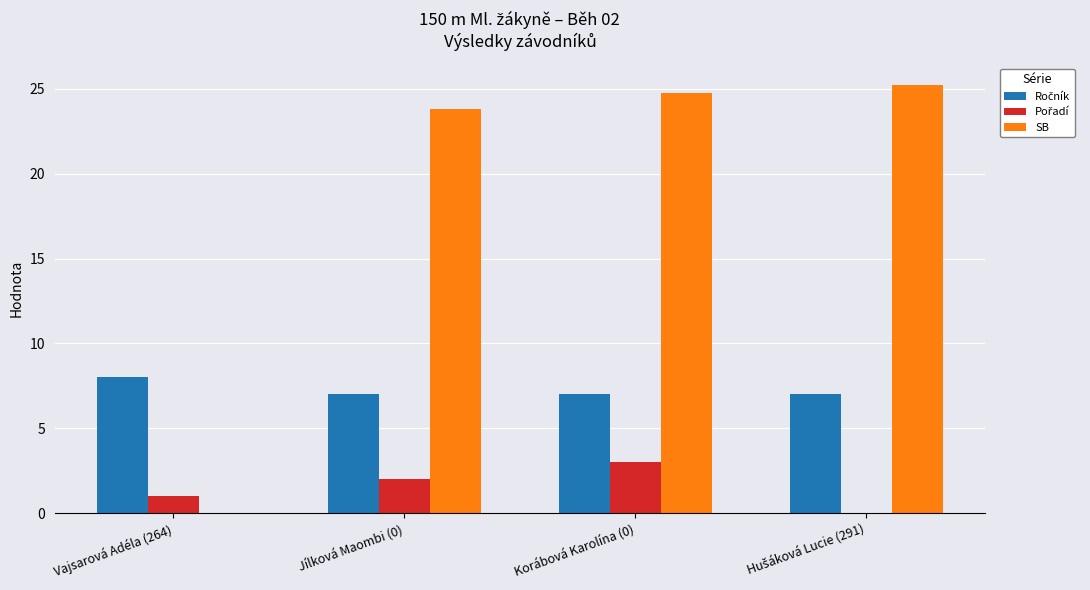

The SB series shows 23.8 at Jílková Maombi (0). True or false?

True